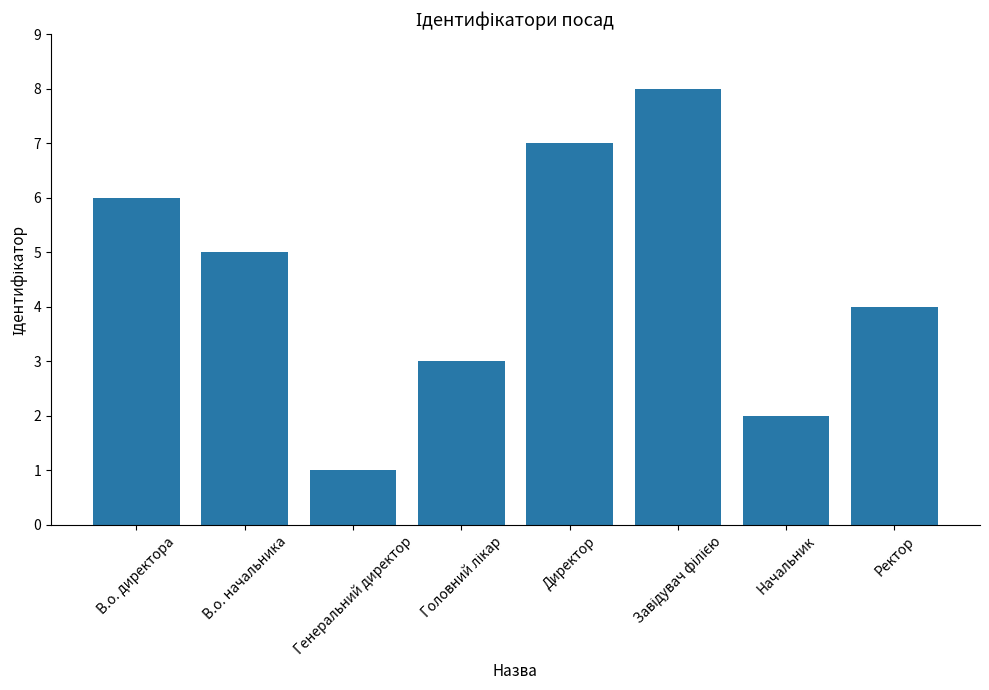

At which category does the chart reach its minimum across all series?

Генеральний директор